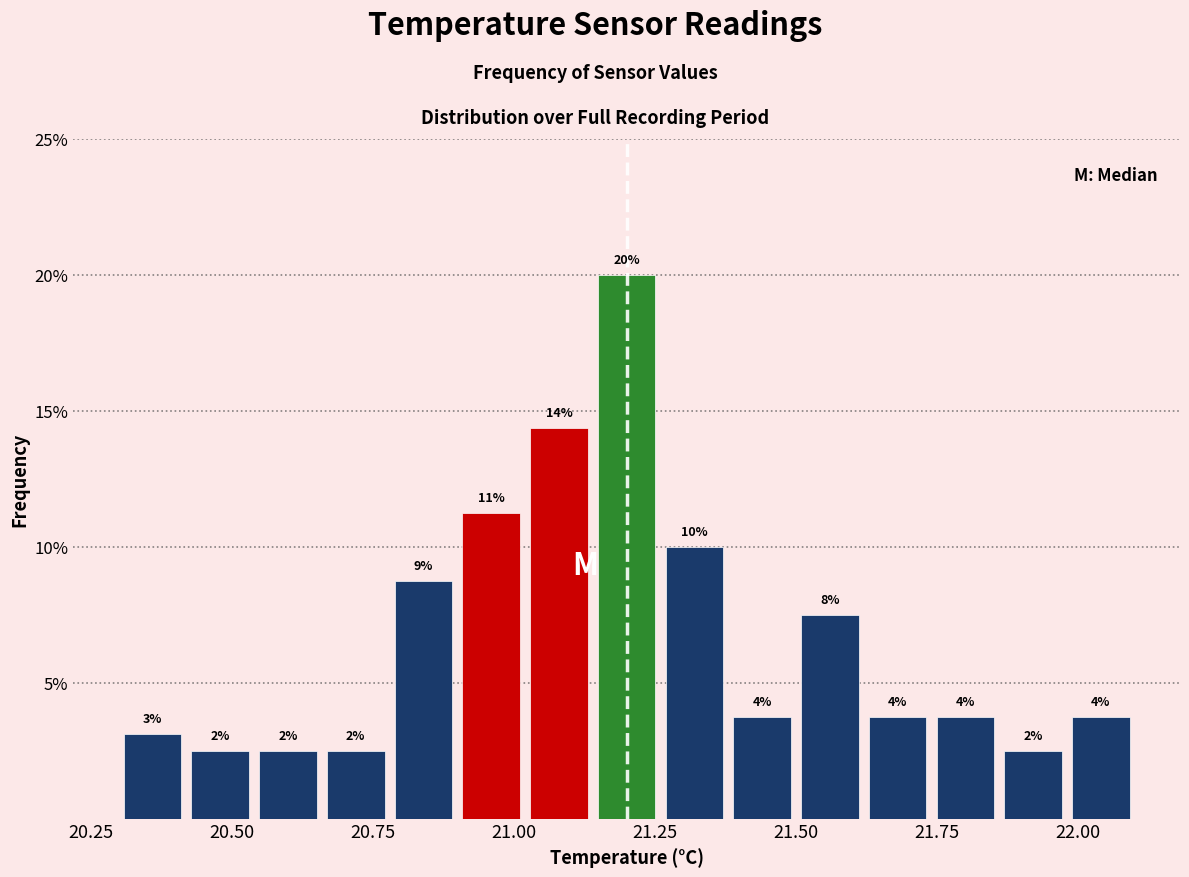

Read against the x-axis, roughly where is the centre of the tallest bar?

21.20